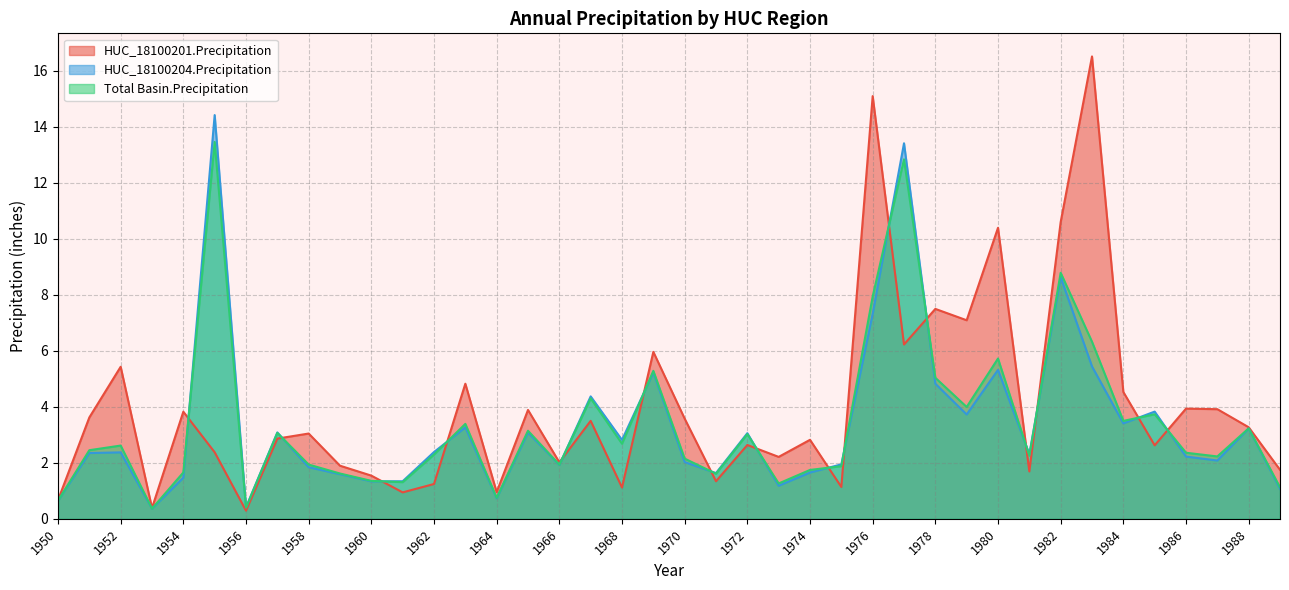

What is the sum of all HUC_18100201.Precipitation values?

159.3